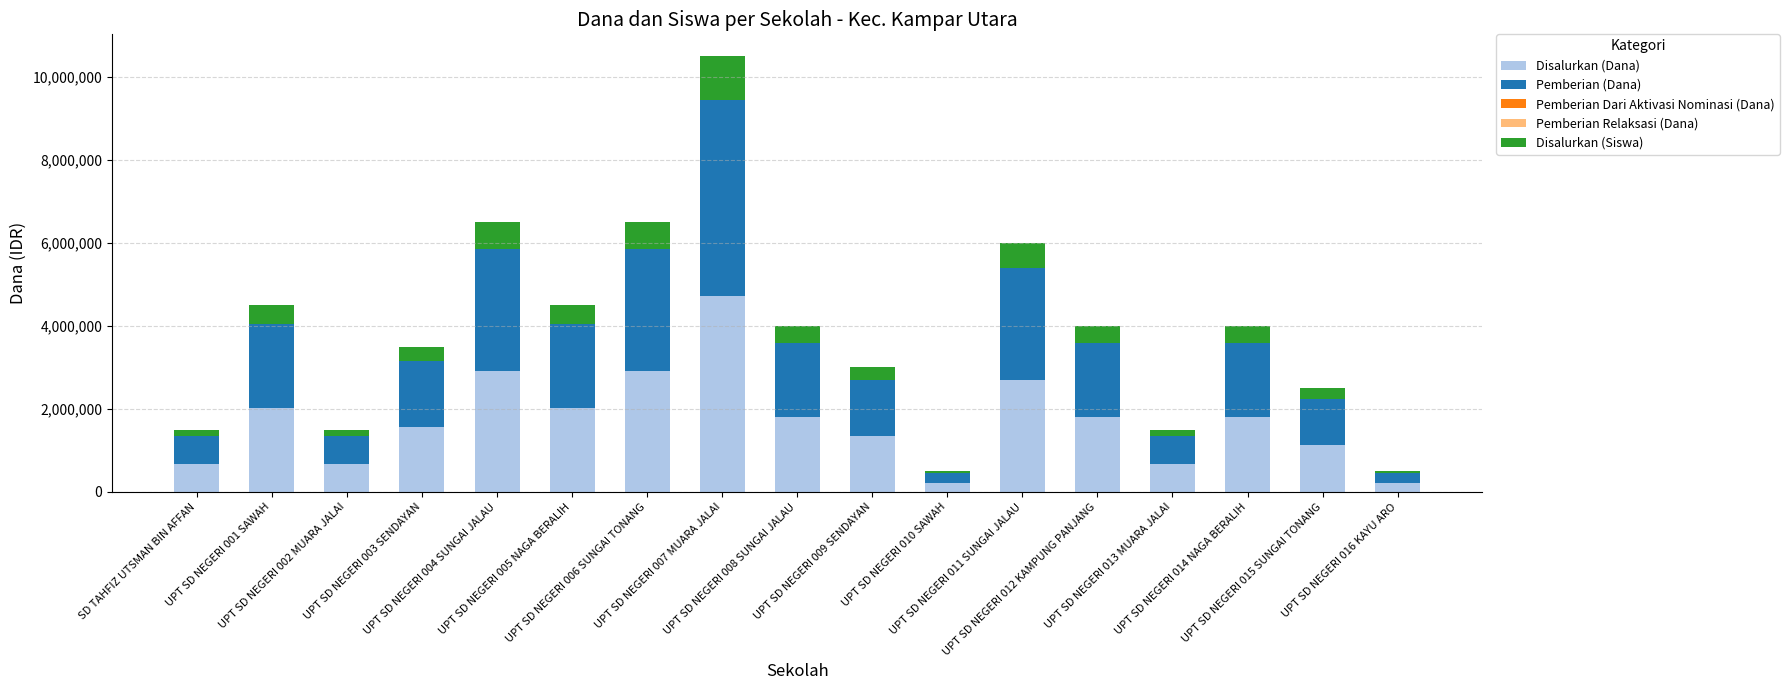

What is the sum of all Disalurkan (Dana) values?

29250000